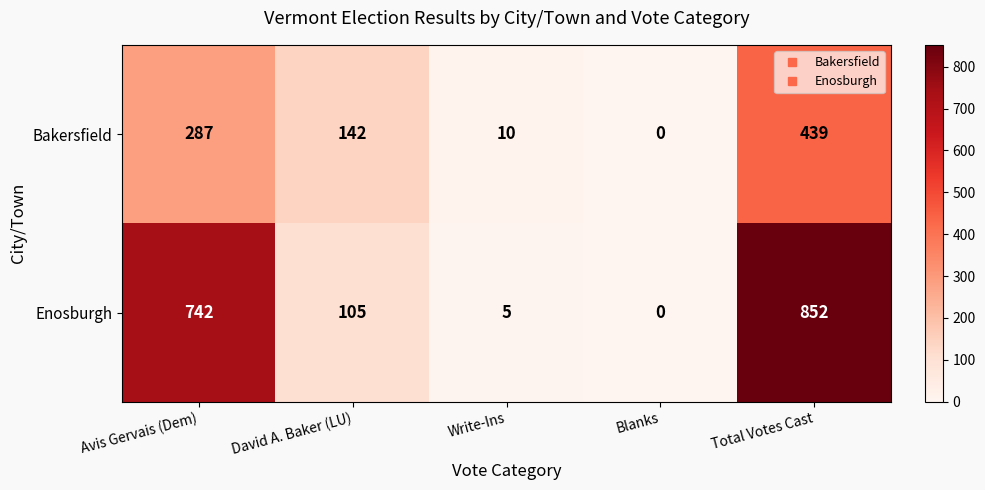

How many values in Enosburgh are above zero?

4